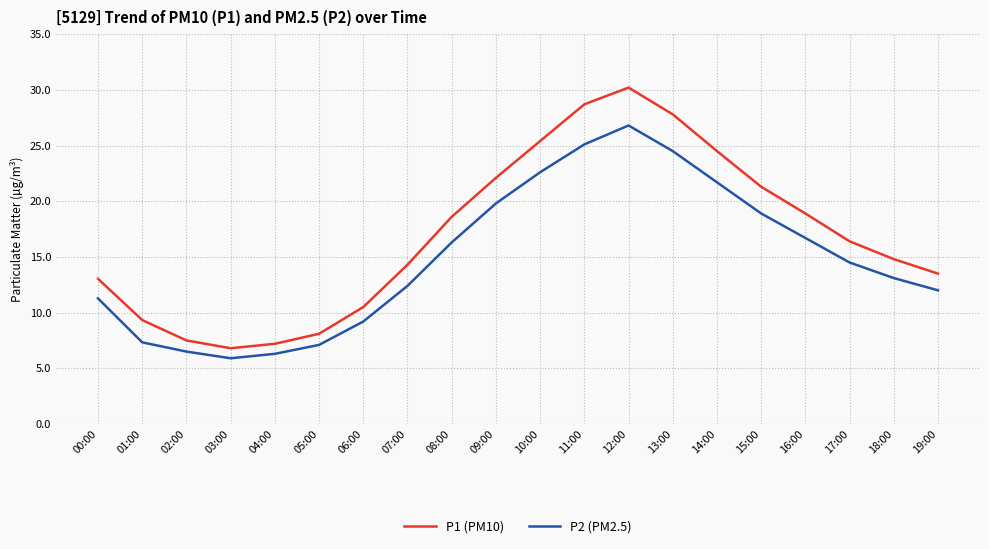

Between 14:00 and 17:00, which series saw the biggest shift?

P1 (PM10)